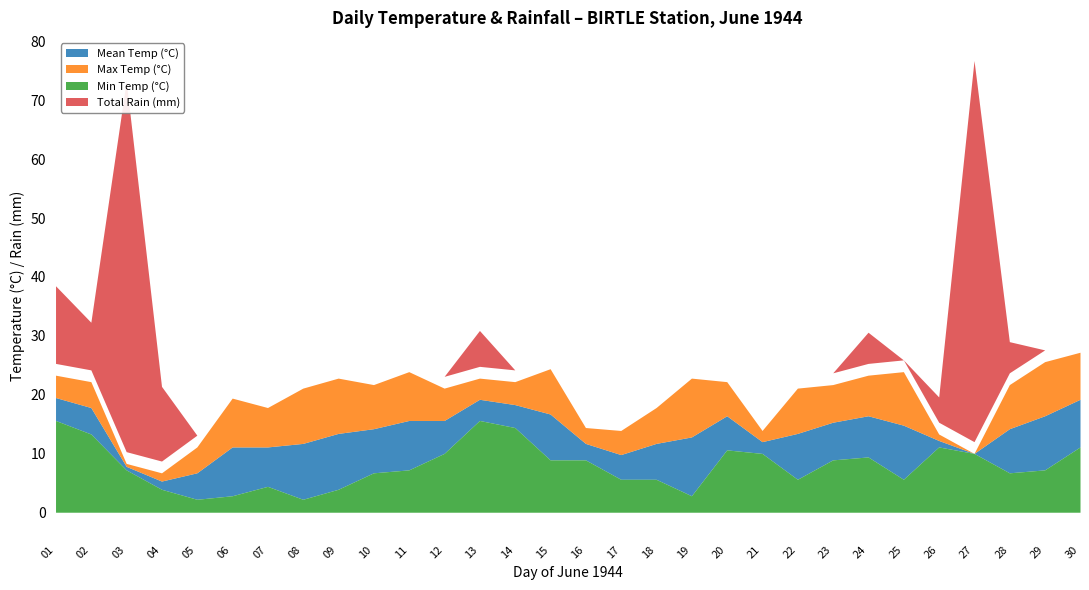

At 19, list the series in order from smallest to largest.

Total Rain (mm), Min Temp (°C), Mean Temp (°C), Max Temp (°C)